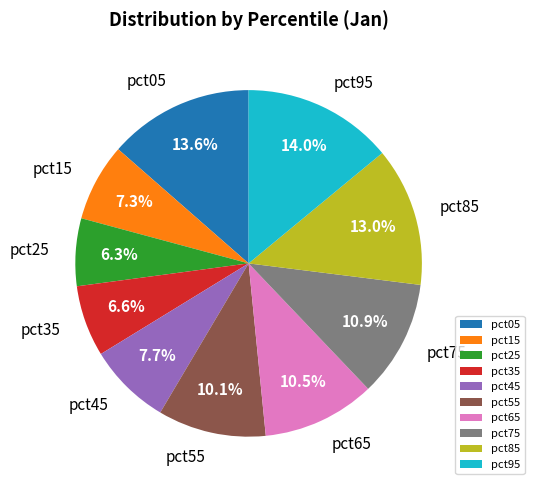

True or false: pct35 accounts for 7% of the total.

True